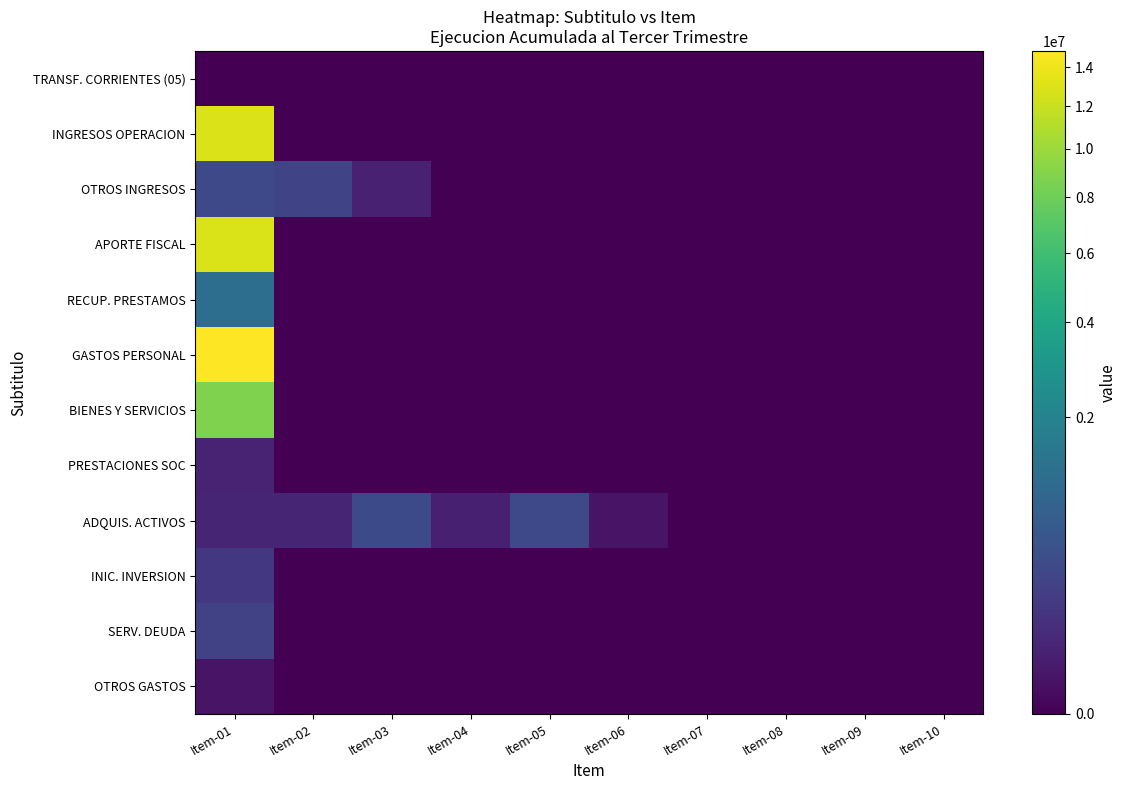

Between Item-04 and Item-01, which is larger?

Item-04